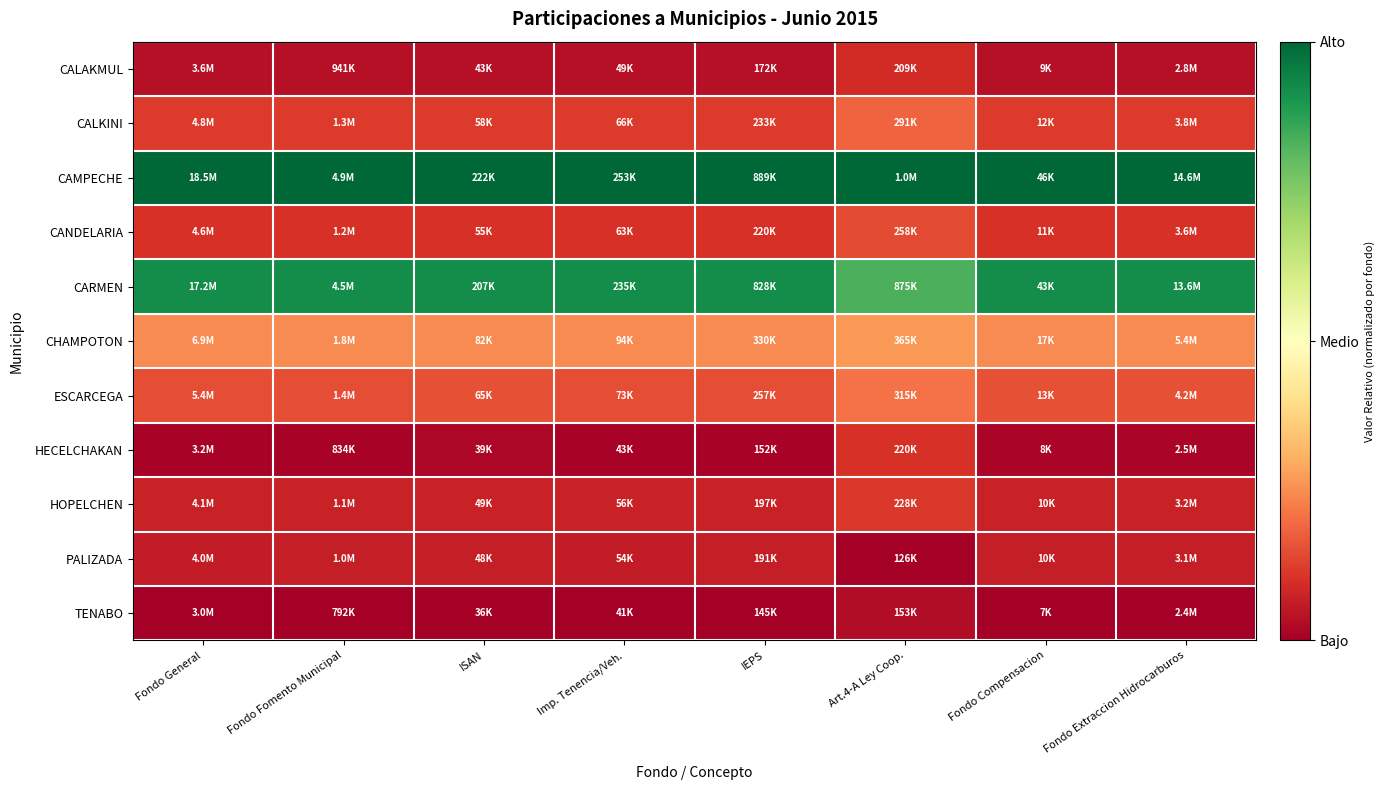

Reading left to right, what are all the values shown in this chart?

CALAKMUL: Fondo General=0.0	Fondo Fomento Municipal=0.0	ISAN=0.0	Imp. Tenencia/Veh.=0.0	IEPS=0.0	Art.4-A Ley Coop.=0.1	Fondo Compensacion=0.0	Fondo Extraccion Hidrocarburos=0.0
CALKINI: Fondo General=0.1	Fondo Fomento Municipal=0.1	ISAN=0.1	Imp. Tenencia/Veh.=0.1	IEPS=0.1	Art.4-A Ley Coop.=0.2	Fondo Compensacion=0.1	Fondo Extraccion Hidrocarburos=0.1
CAMPECHE: Fondo General=1.0	Fondo Fomento Municipal=1.0	ISAN=1.0	Imp. Tenencia/Veh.=1.0	IEPS=1.0	Art.4-A Ley Coop.=1.0	Fondo Compensacion=1.0	Fondo Extraccion Hidrocarburos=1.0
CANDELARIA: Fondo General=0.1	Fondo Fomento Municipal=0.1	ISAN=0.1	Imp. Tenencia/Veh.=0.1	IEPS=0.1	Art.4-A Ley Coop.=0.1	Fondo Compensacion=0.1	Fondo Extraccion Hidrocarburos=0.1
CARMEN: Fondo General=0.9	Fondo Fomento Municipal=0.9	ISAN=0.9	Imp. Tenencia/Veh.=0.9	IEPS=0.9	Art.4-A Ley Coop.=0.8	Fondo Compensacion=0.9	Fondo Extraccion Hidrocarburos=0.9
CHAMPOTON: Fondo General=0.2	Fondo Fomento Municipal=0.2	ISAN=0.2	Imp. Tenencia/Veh.=0.2	IEPS=0.2	Art.4-A Ley Coop.=0.3	Fondo Compensacion=0.2	Fondo Extraccion Hidrocarburos=0.2
ESCARCEGA: Fondo General=0.2	Fondo Fomento Municipal=0.2	ISAN=0.2	Imp. Tenencia/Veh.=0.2	IEPS=0.2	Art.4-A Ley Coop.=0.2	Fondo Compensacion=0.2	Fondo Extraccion Hidrocarburos=0.2
HECELCHAKAN: Fondo General=0.0	Fondo Fomento Municipal=0.0	ISAN=0.0	Imp. Tenencia/Veh.=0.0	IEPS=0.0	Art.4-A Ley Coop.=0.1	Fondo Compensacion=0.0	Fondo Extraccion Hidrocarburos=0.0
HOPELCHEN: Fondo General=0.1	Fondo Fomento Municipal=0.1	ISAN=0.1	Imp. Tenencia/Veh.=0.1	IEPS=0.1	Art.4-A Ley Coop.=0.1	Fondo Compensacion=0.1	Fondo Extraccion Hidrocarburos=0.1
PALIZADA: Fondo General=0.1	Fondo Fomento Municipal=0.1	ISAN=0.1	Imp. Tenencia/Veh.=0.1	IEPS=0.1	Art.4-A Ley Coop.=0.0	Fondo Compensacion=0.1	Fondo Extraccion Hidrocarburos=0.1
TENABO: Fondo General=0.0	Fondo Fomento Municipal=0.0	ISAN=0.0	Imp. Tenencia/Veh.=0.0	IEPS=0.0	Art.4-A Ley Coop.=0.0	Fondo Compensacion=0.0	Fondo Extraccion Hidrocarburos=0.0